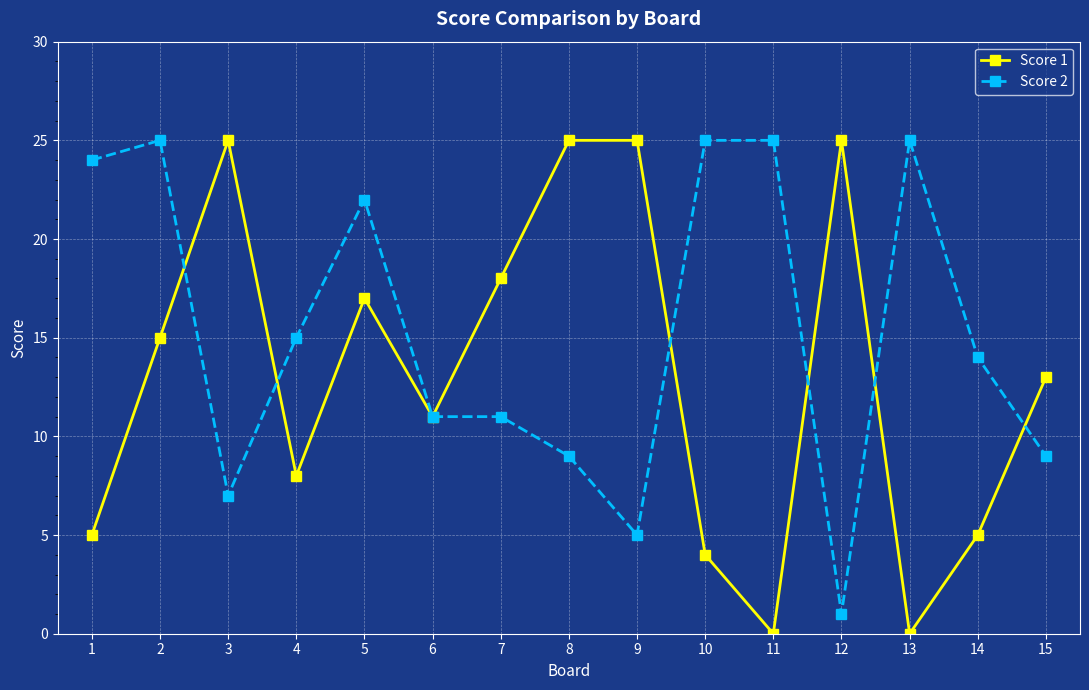

What is the highest value of the Score 2 series?

25